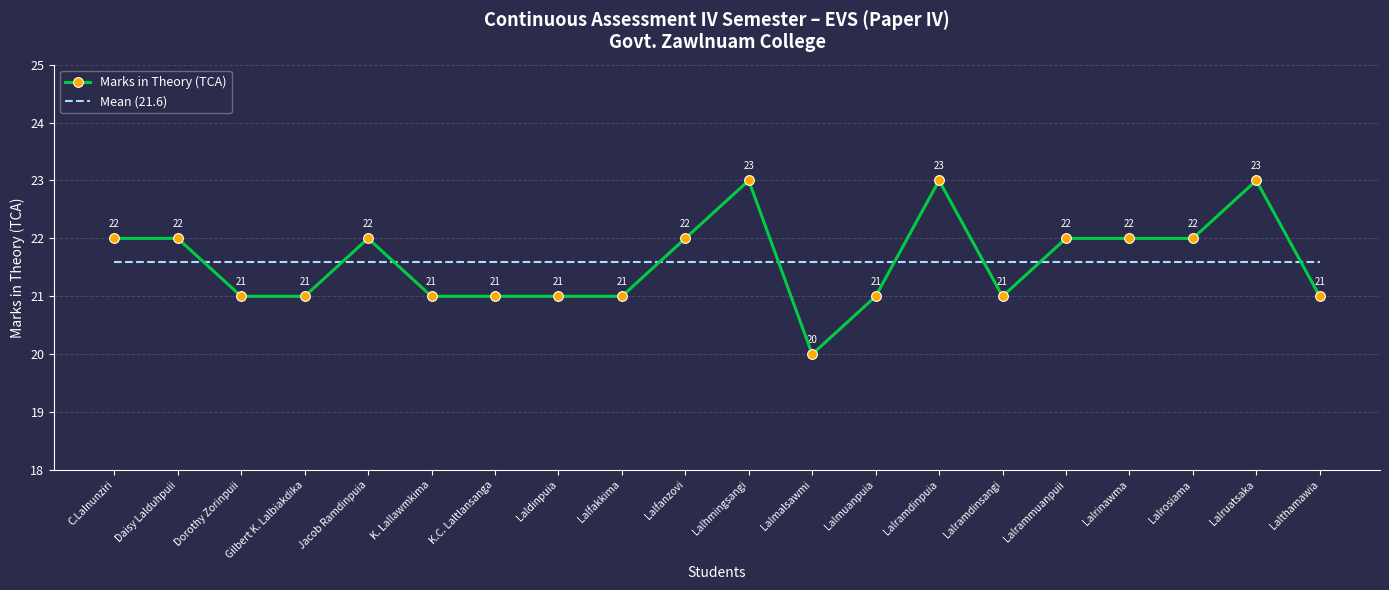

Is the value of Mean (21.6) at Gilbert K. Lalbiakdika greater than the value of Marks in Theory (TCA) at Lalthamawia?

Yes